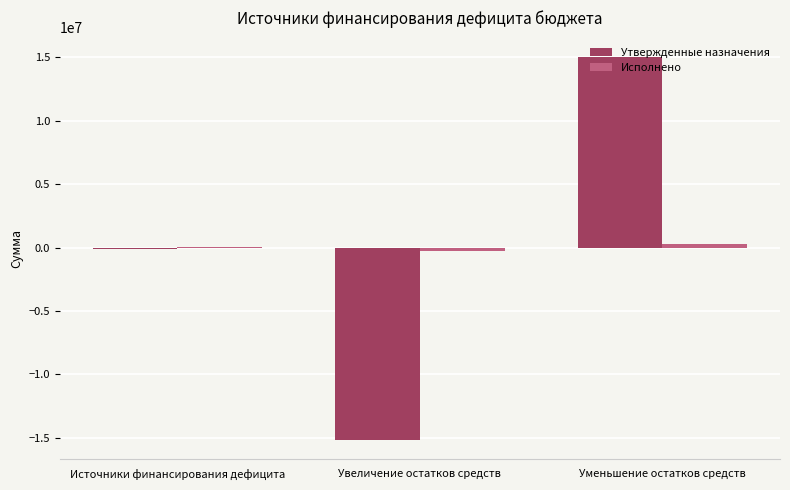

What is the sum of all Утвержденные назначения values?

-268800.0